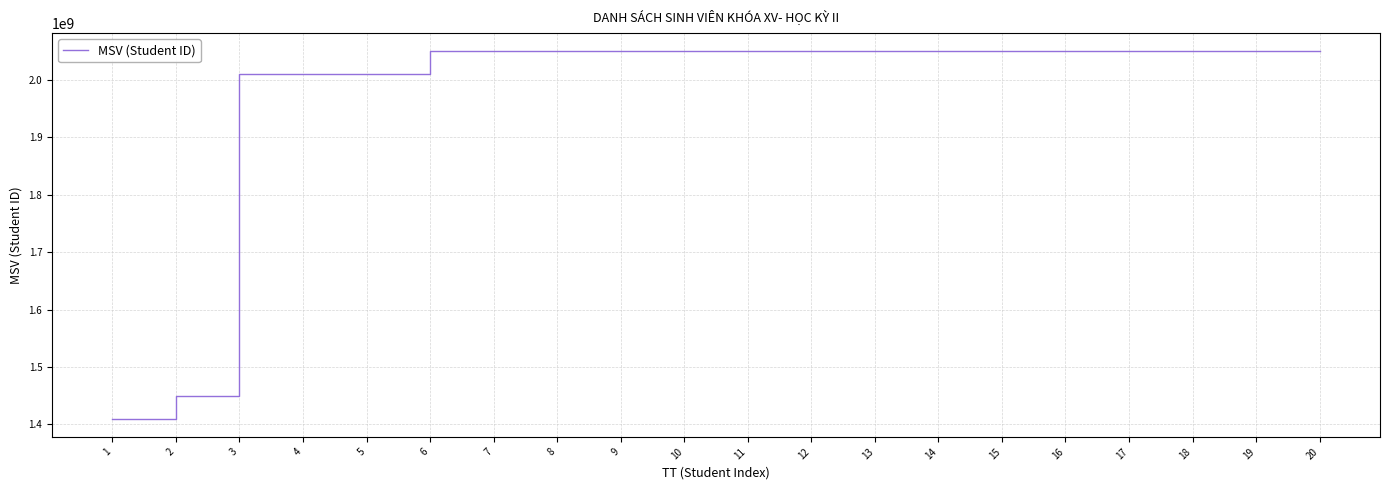

Is it true that the value at 2 is 1450000203?

True